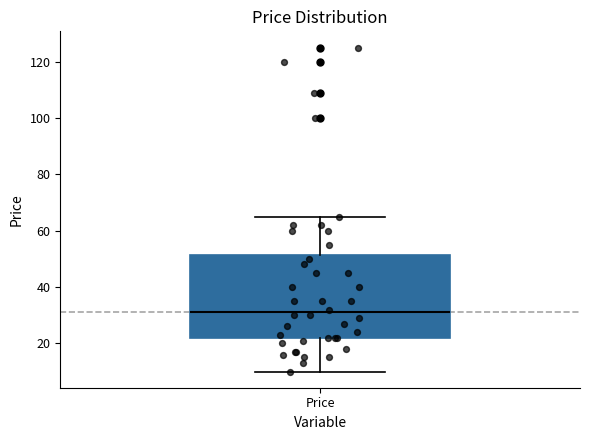

Where does the upper whisker of the box for Price end on the y-axis? The values are not printed on the chart, so give them approximately, as read against the axis.

66